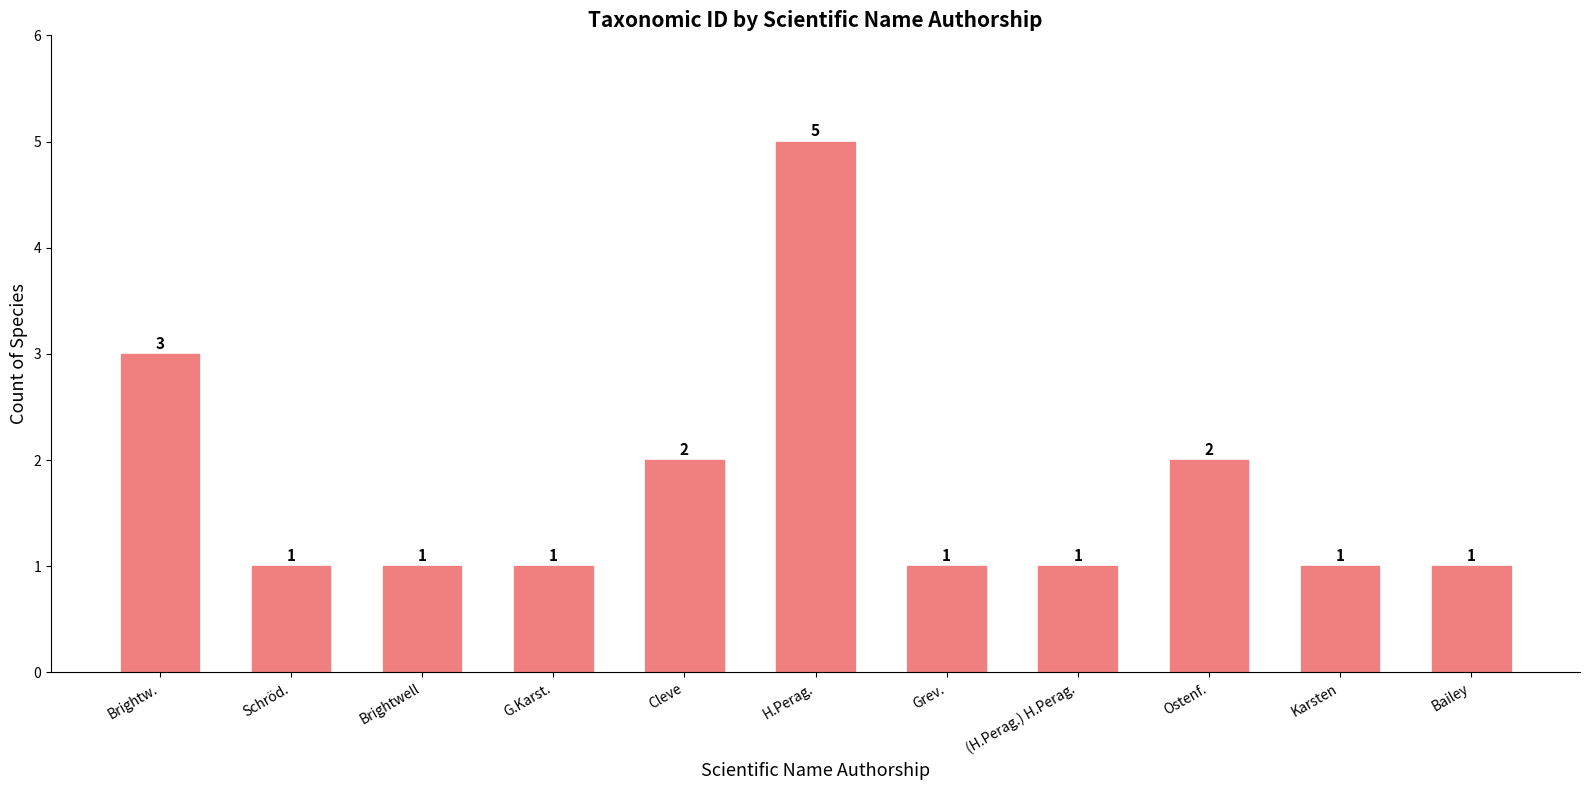

What is the difference between the second highest and second lowest values?

2